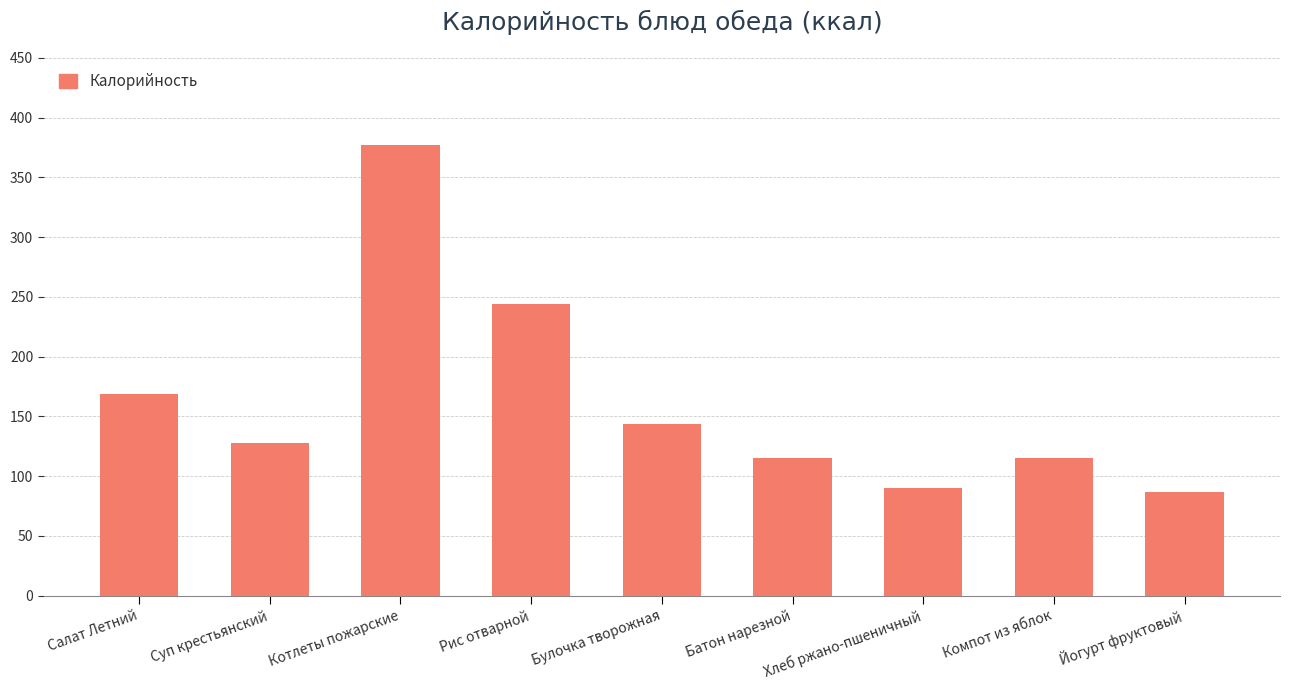

What is the difference between the values at Компот из яблок and Хлеб ржано-пшеничный?

25